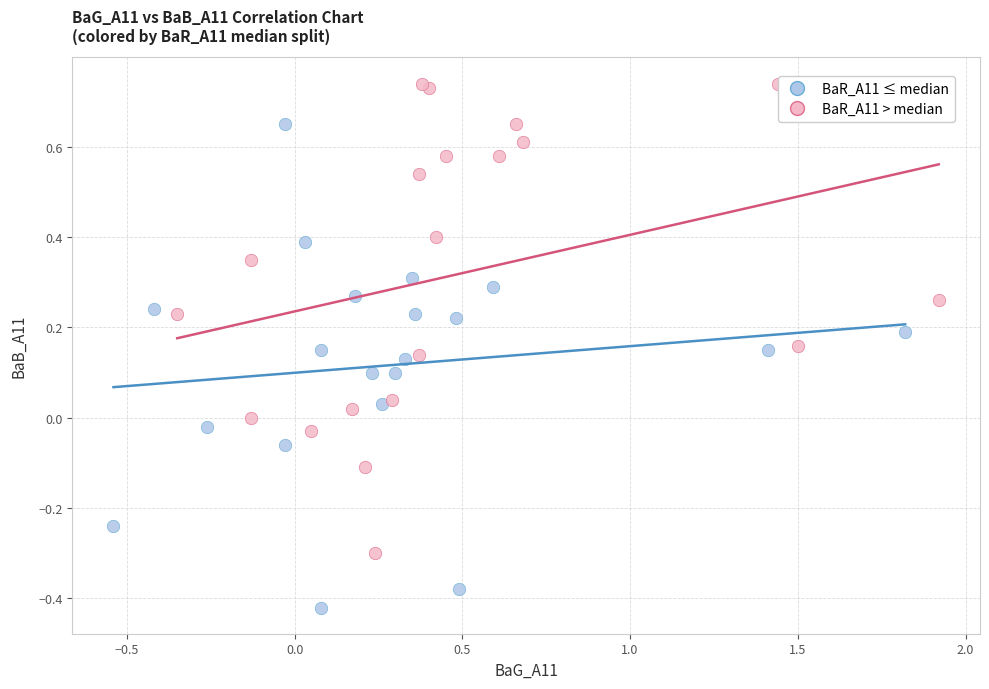

Which series contains the highest Y value?

BaR_A11 > median